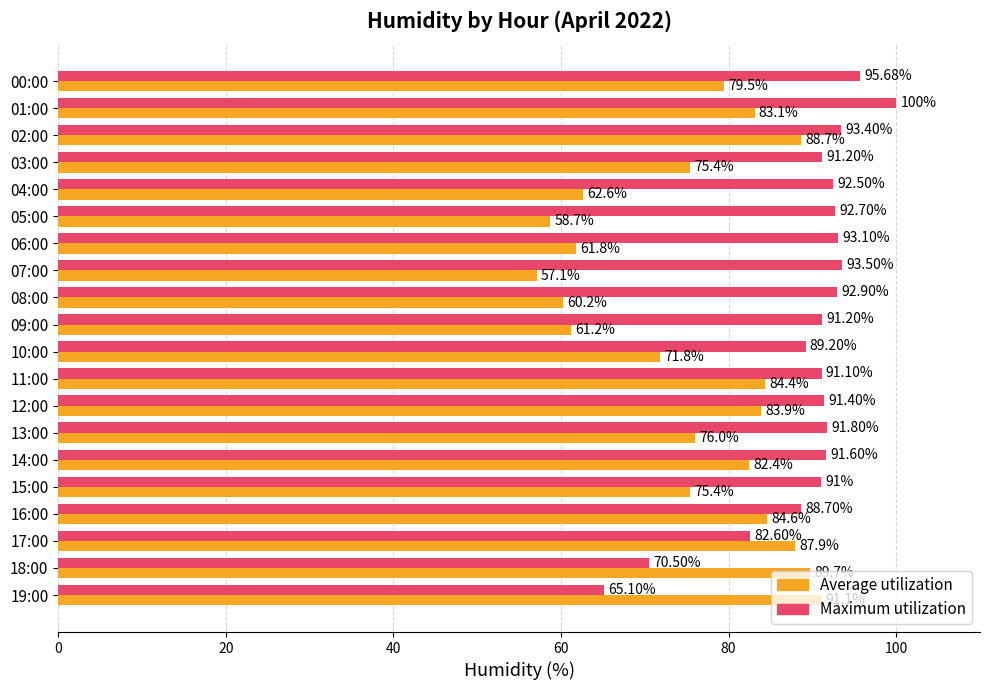

Rank the series by their average value, from highest to lowest.

Maximum utilization, Average utilization